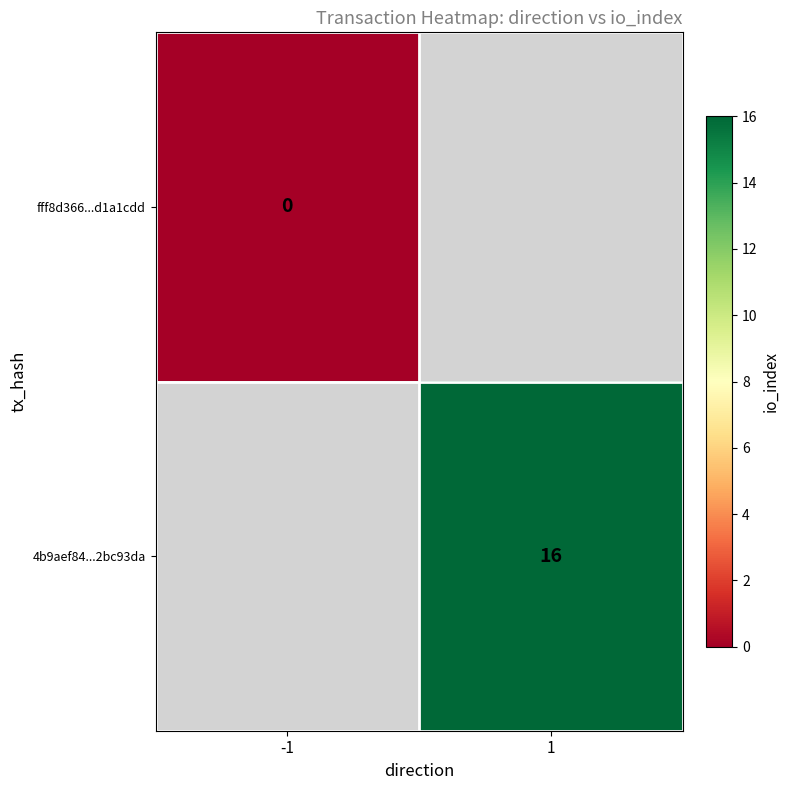

Is it true that 4b9aef84...2bc93da equals 26.5 at 1?

False